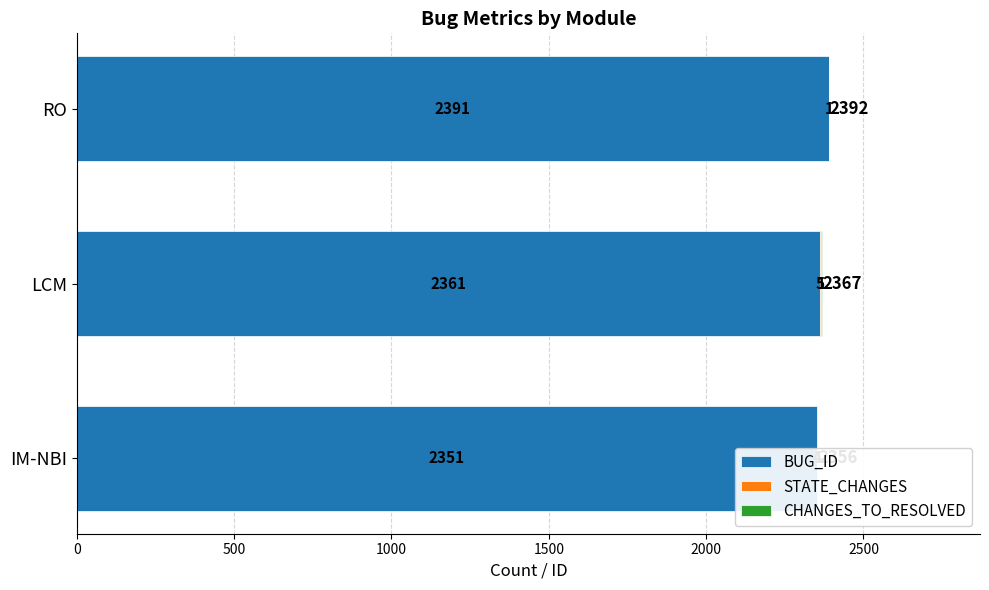

Is it true that CHANGES_TO_RESOLVED equals 0 at RO?

False